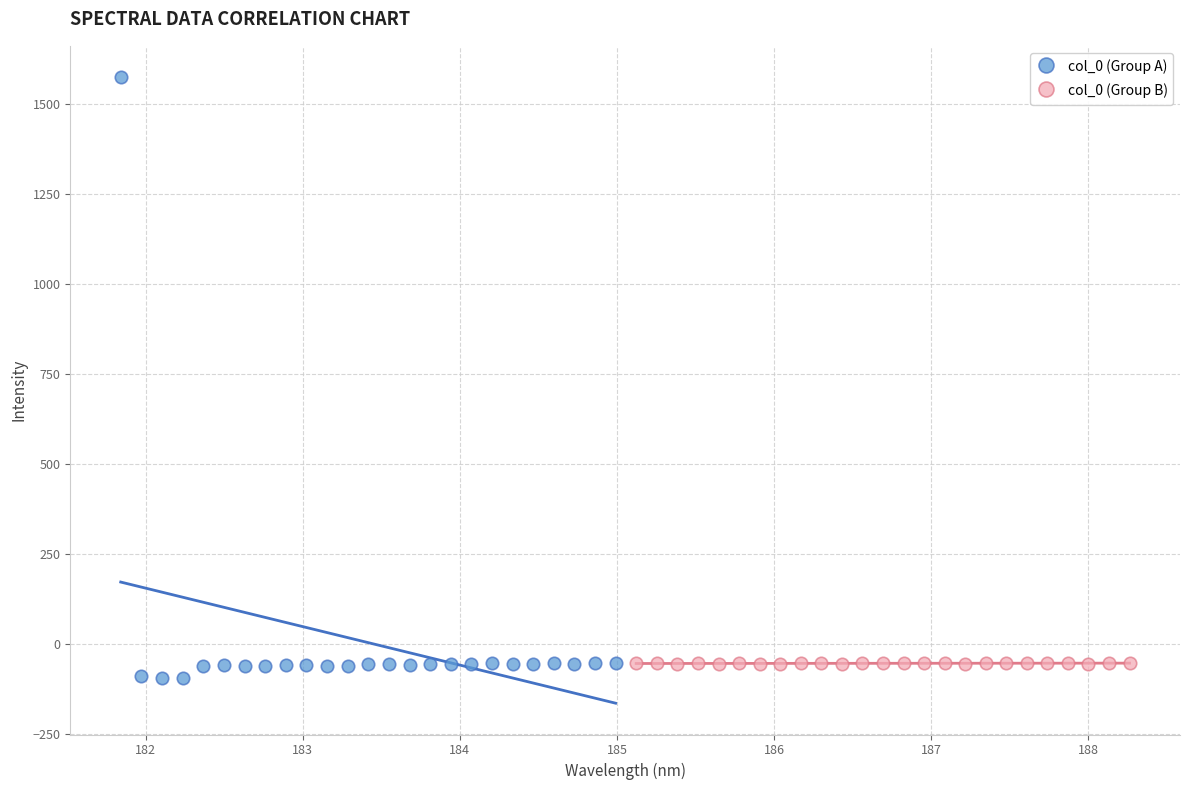

Which series has the largest Y range (max minus min)?

col_0 (Group A)